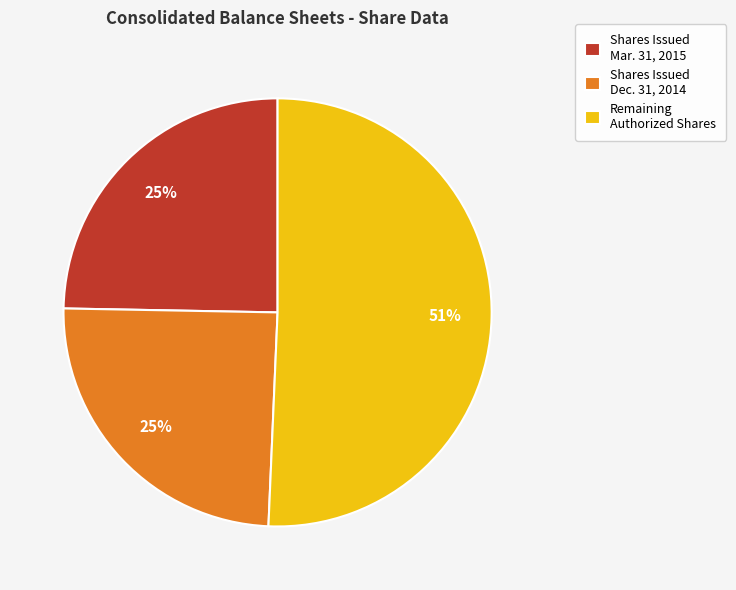

What is the largest slice in the pie chart?

Remaining Authorized Shares